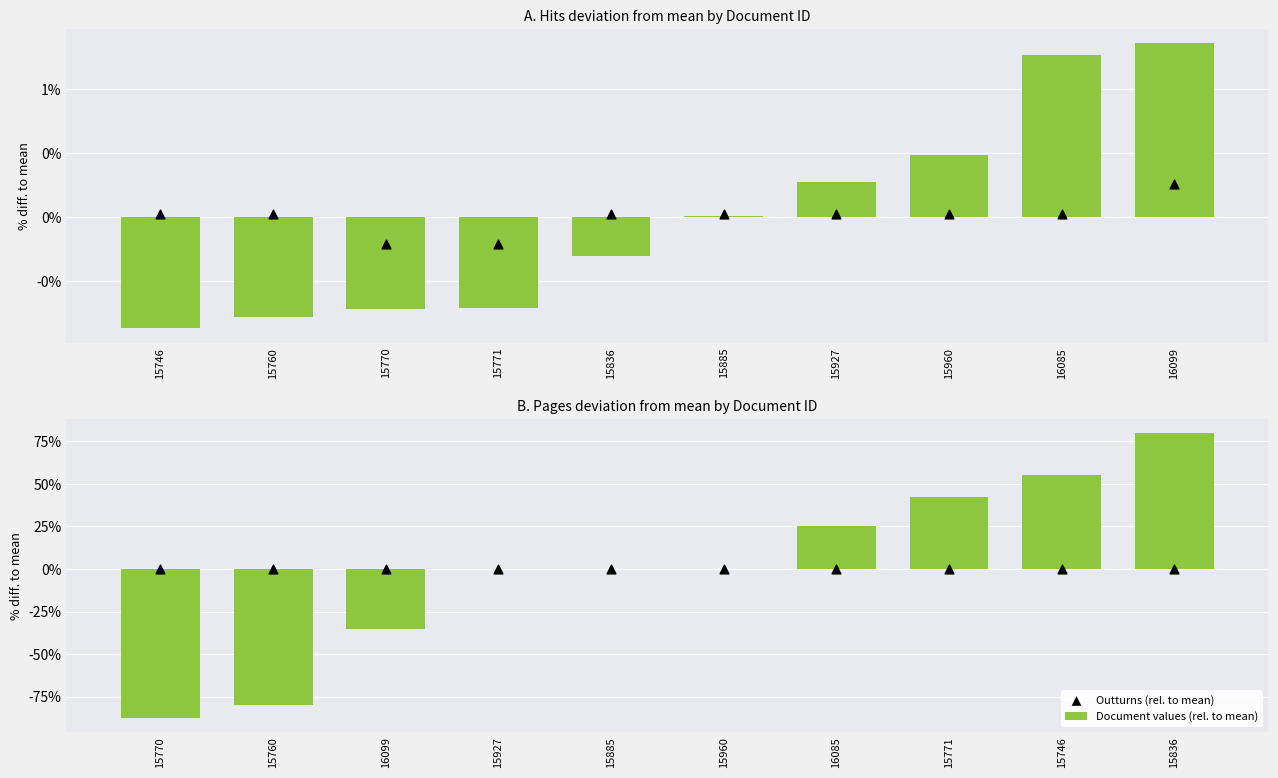

Is the value of Modified By (rel. to mean) at 15885 greater than the value of Hits (rel. to mean) at 15927?

No